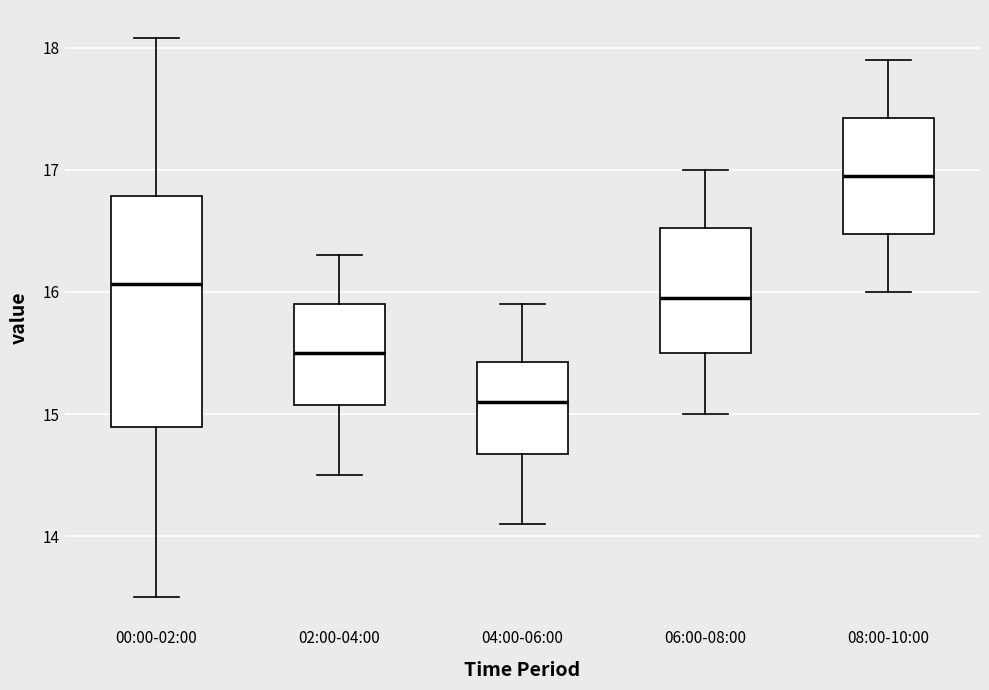

Comparing the boxes themselves (not the whiskers), which one is the tallest?

00:00-02:00